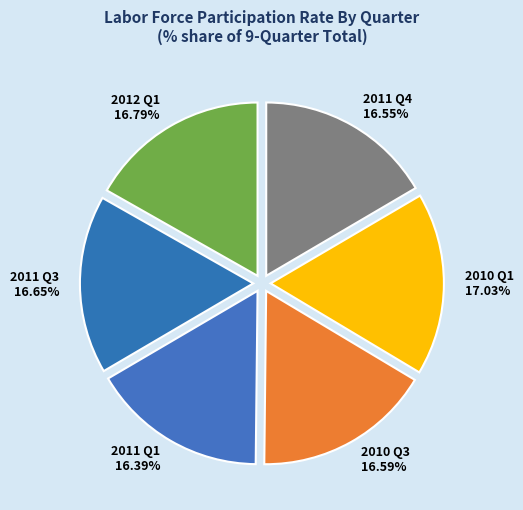

Does any single category account for the majority?

No